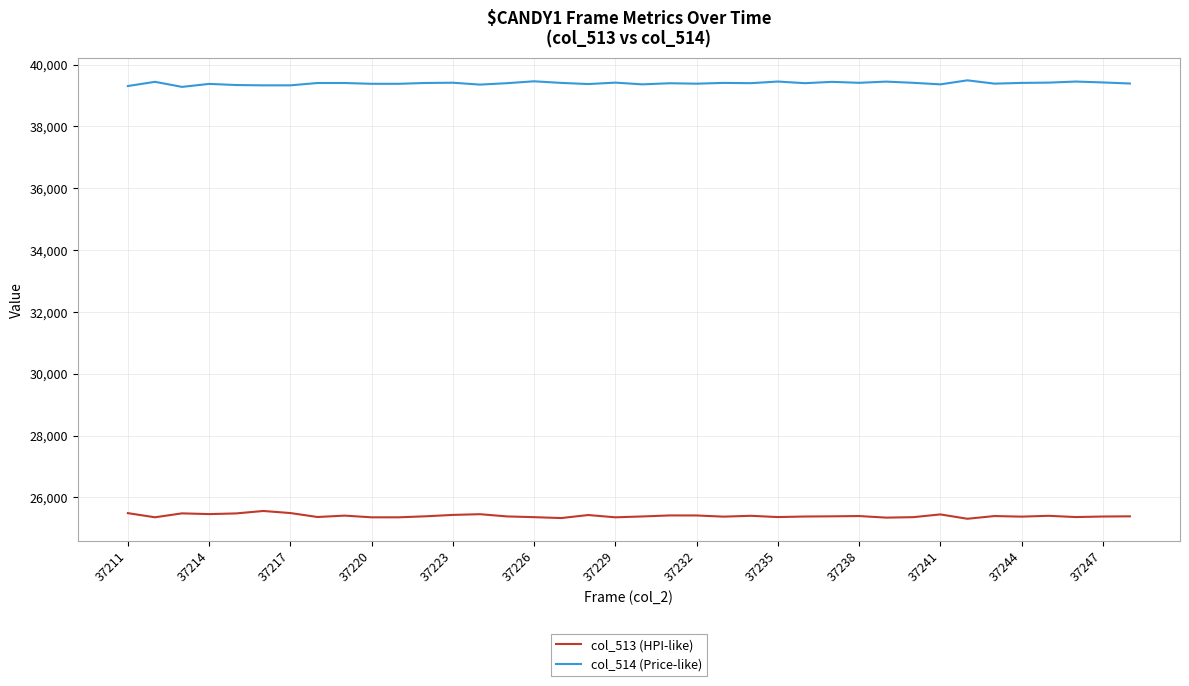

Which series has the largest total across all categories?

col_514 (Price-like)